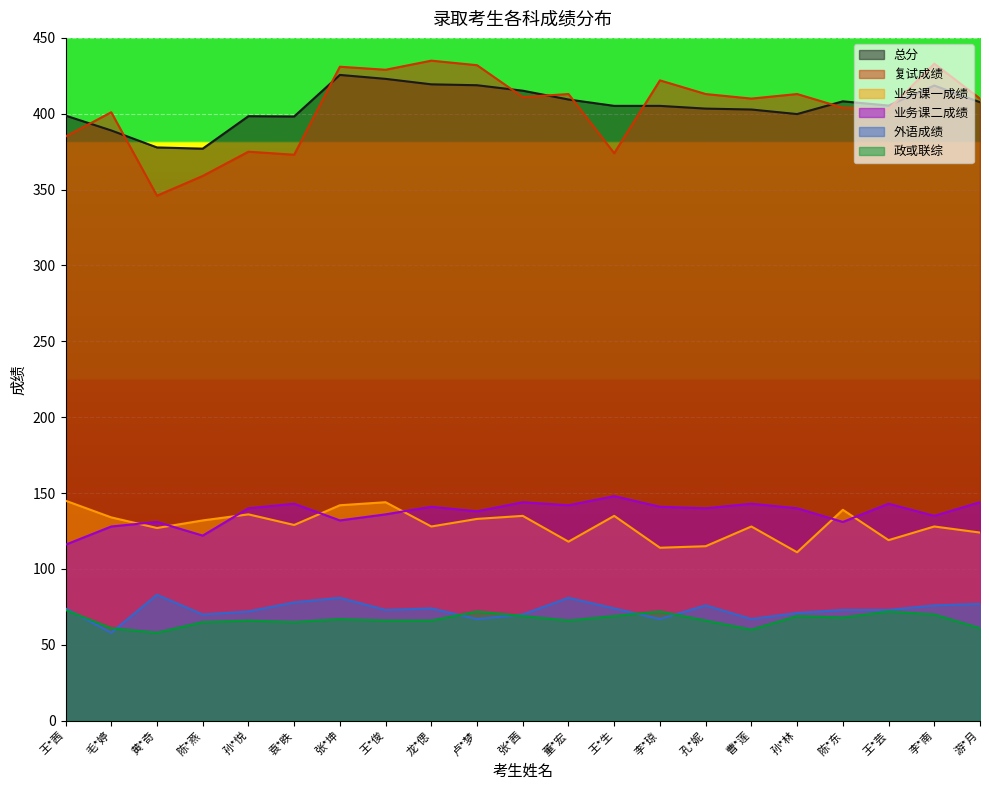

What is the sum of the 总分 values at 陈*东 and 李*琼?

813.4